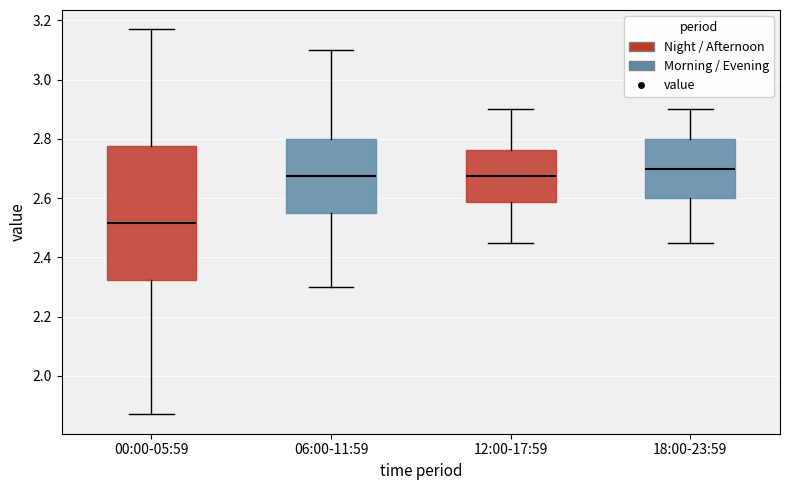

Comparing the boxes themselves (not the whiskers), which one is the tallest?

00:00-05:59